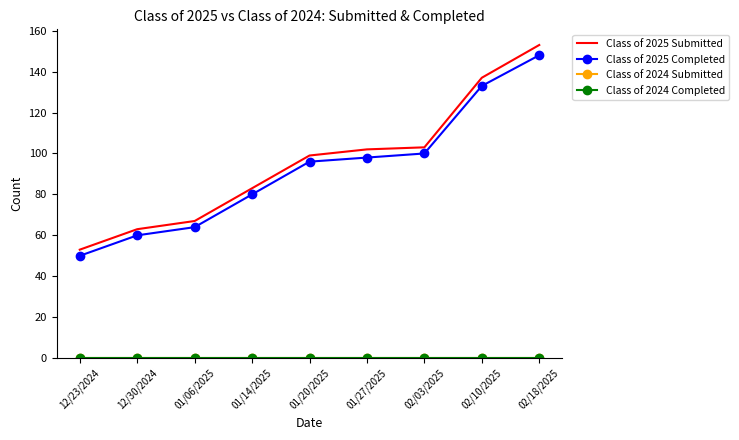

True or false: Class of 2024 Submitted and Class of 2025 Completed cross at least once.

False